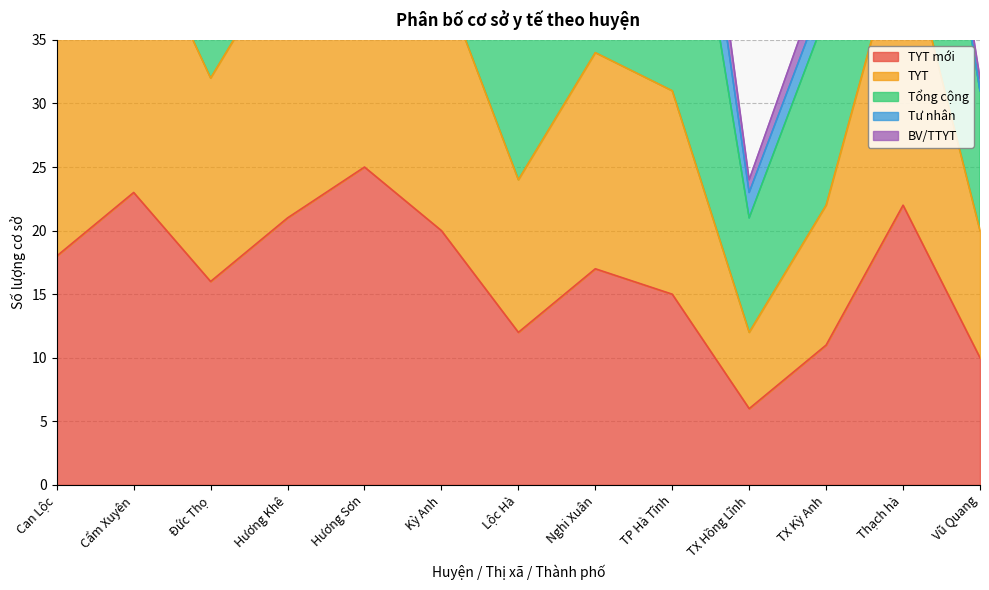

What is the spread (max minus min) of values at TX Hồng Lĩnh?

18